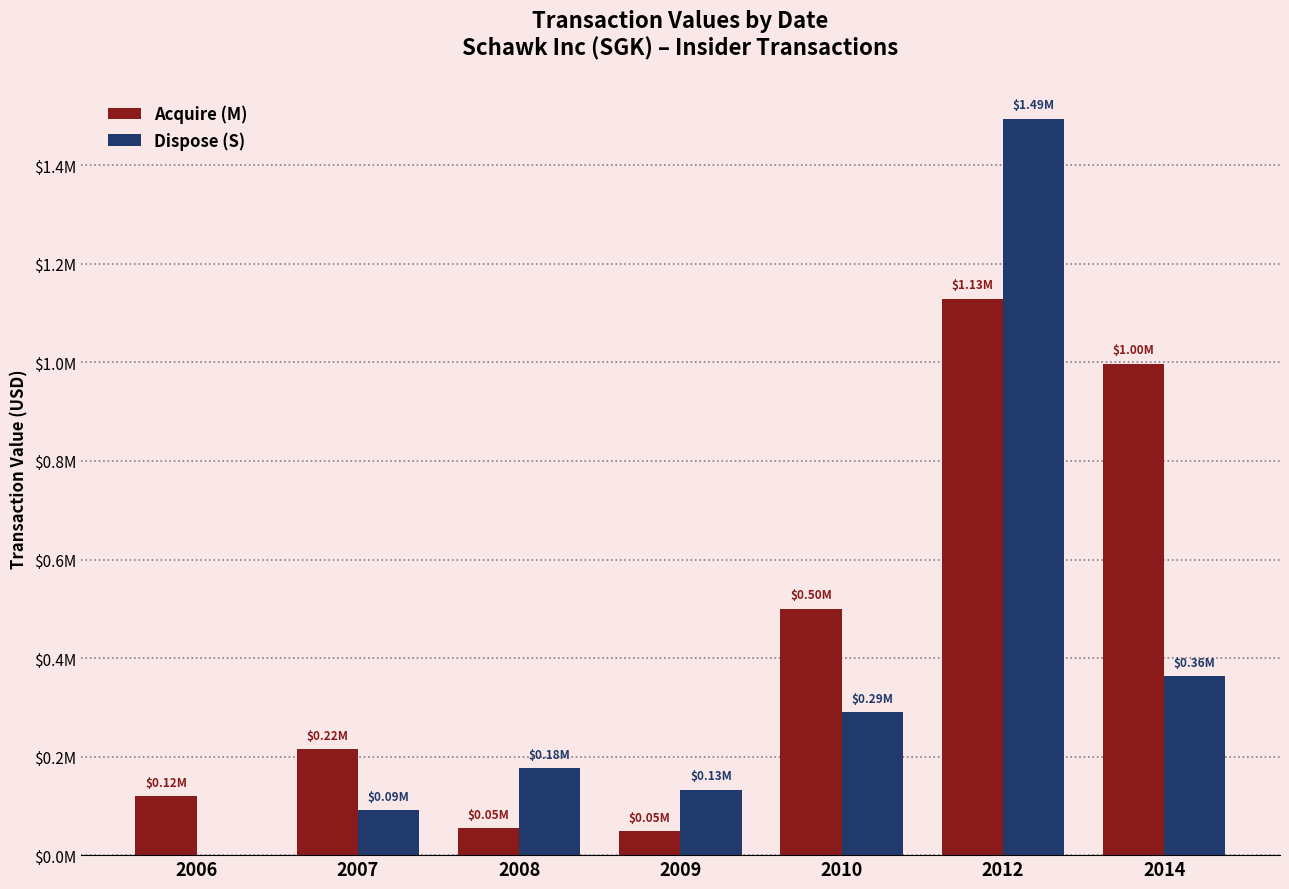

What are all the series names shown in the legend?

Acquire (M), Dispose (S)